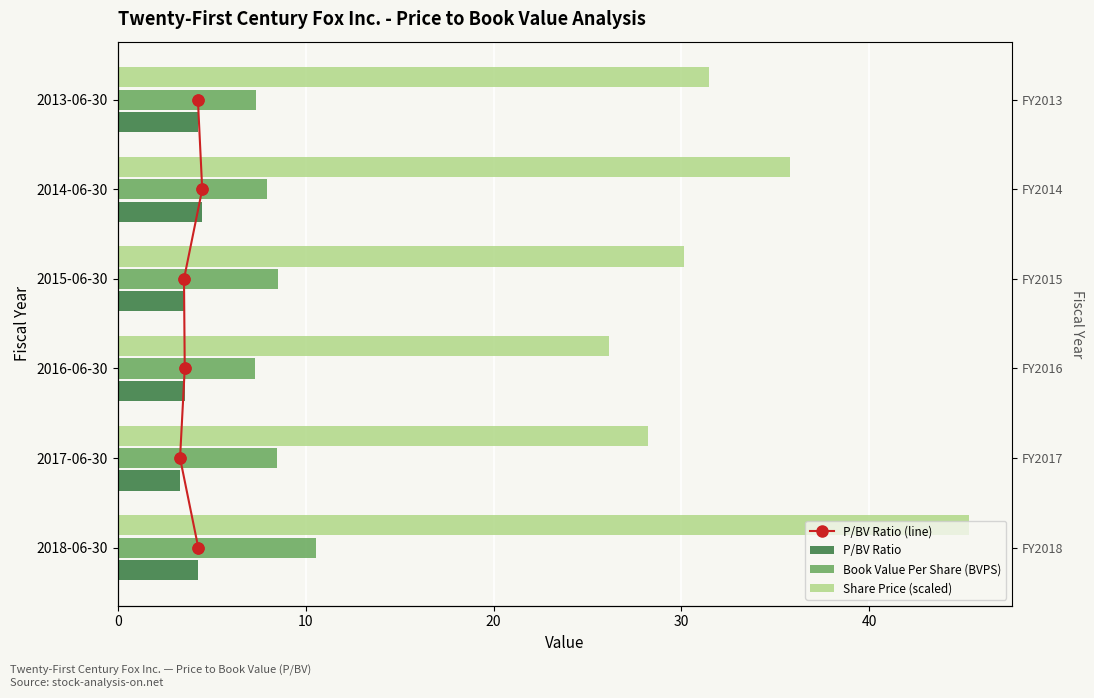

Which series contains the highest Y value?

Share Price (scaled)